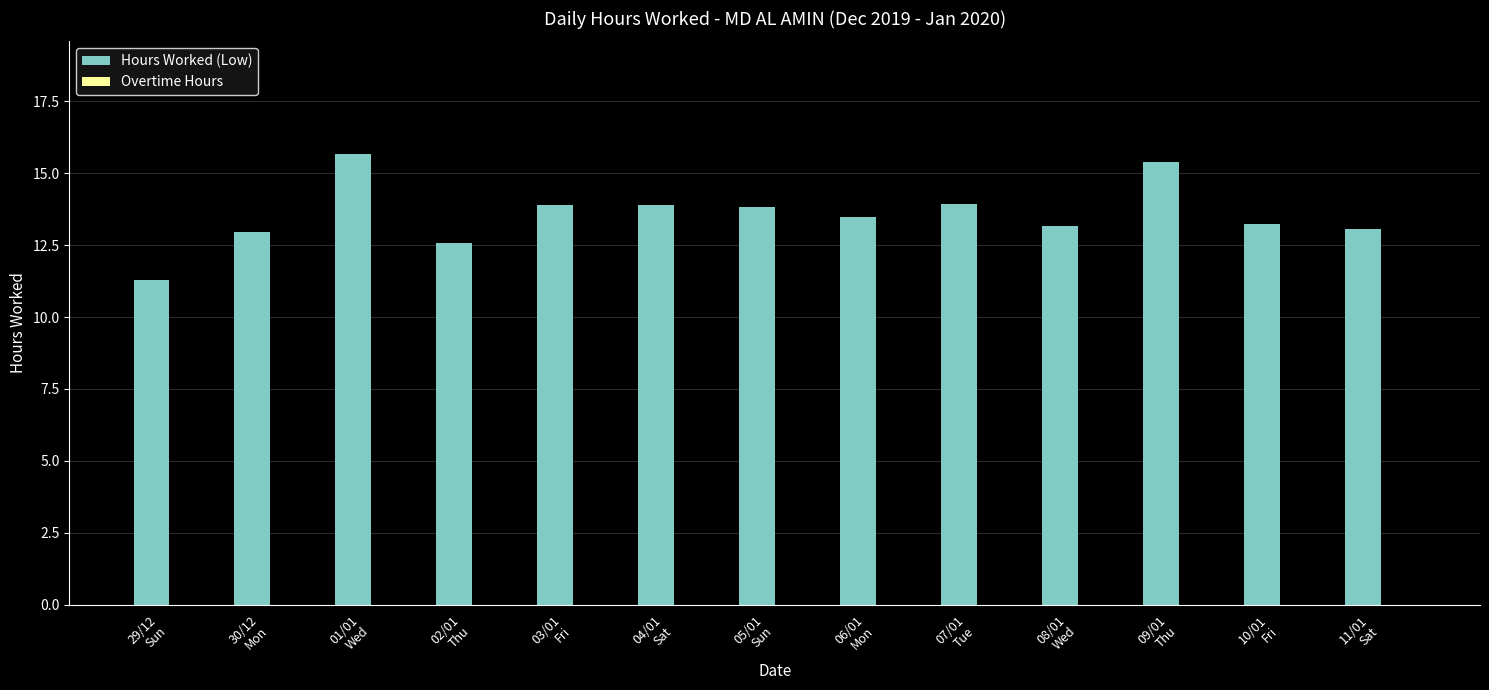

What is the average value?

13.6